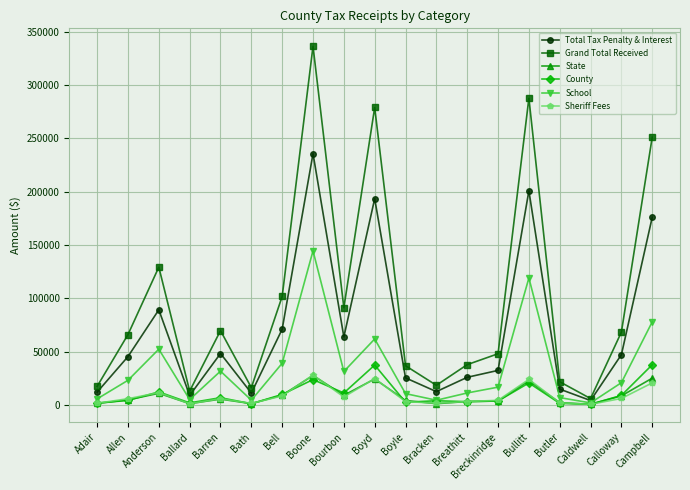

Is the value of Grand Total Received at Boyd greater than the value of Sheriff Fees at Bourbon?

Yes